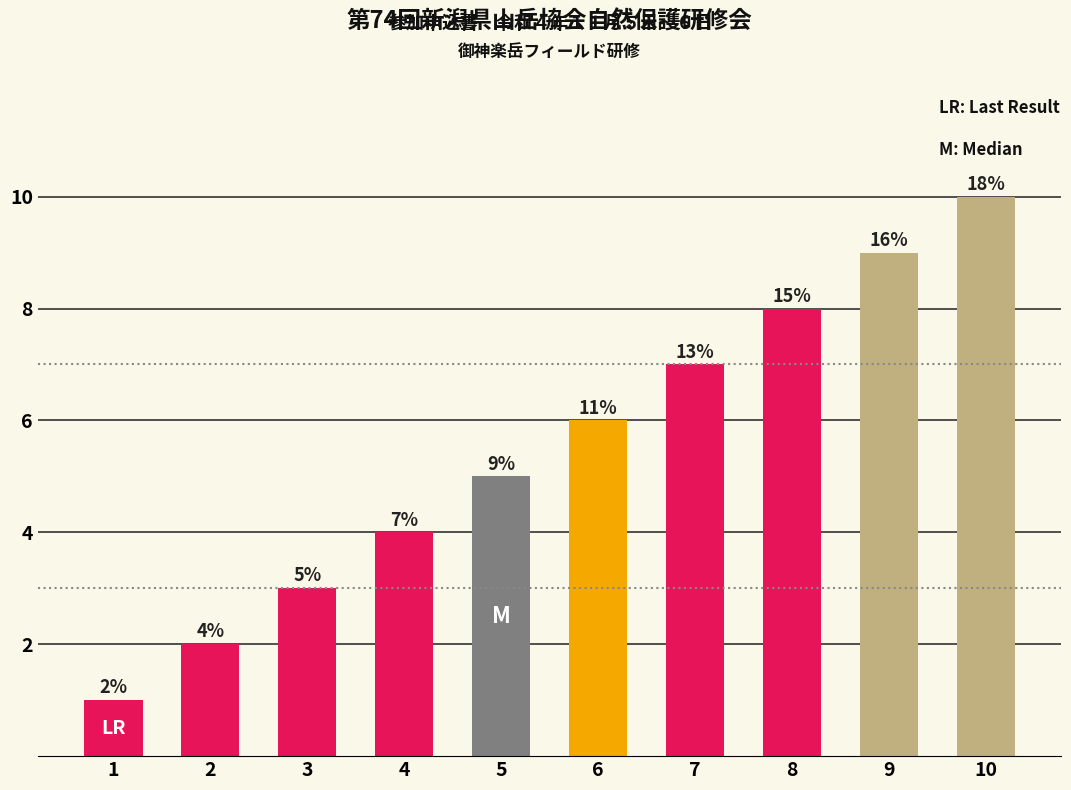

How many categories are shown in the chart?

10